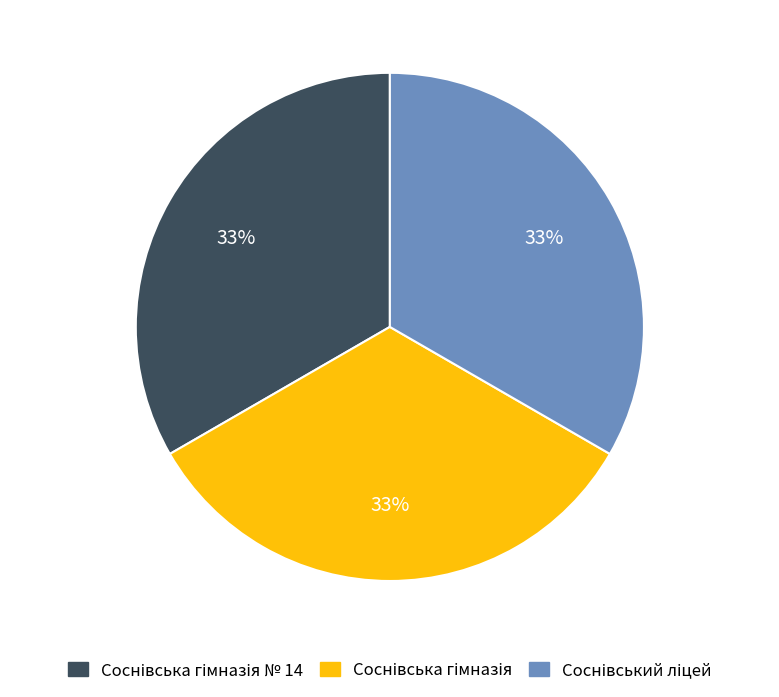

How many slices are in this pie chart?

3